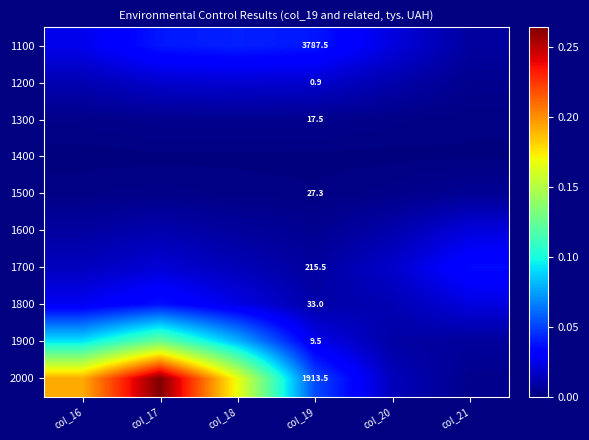

List the series in order of their peak value, lowest first.

1400, 1300, 1500, 1200, 1600, 1700, 1800, 1100, 1900, 2000